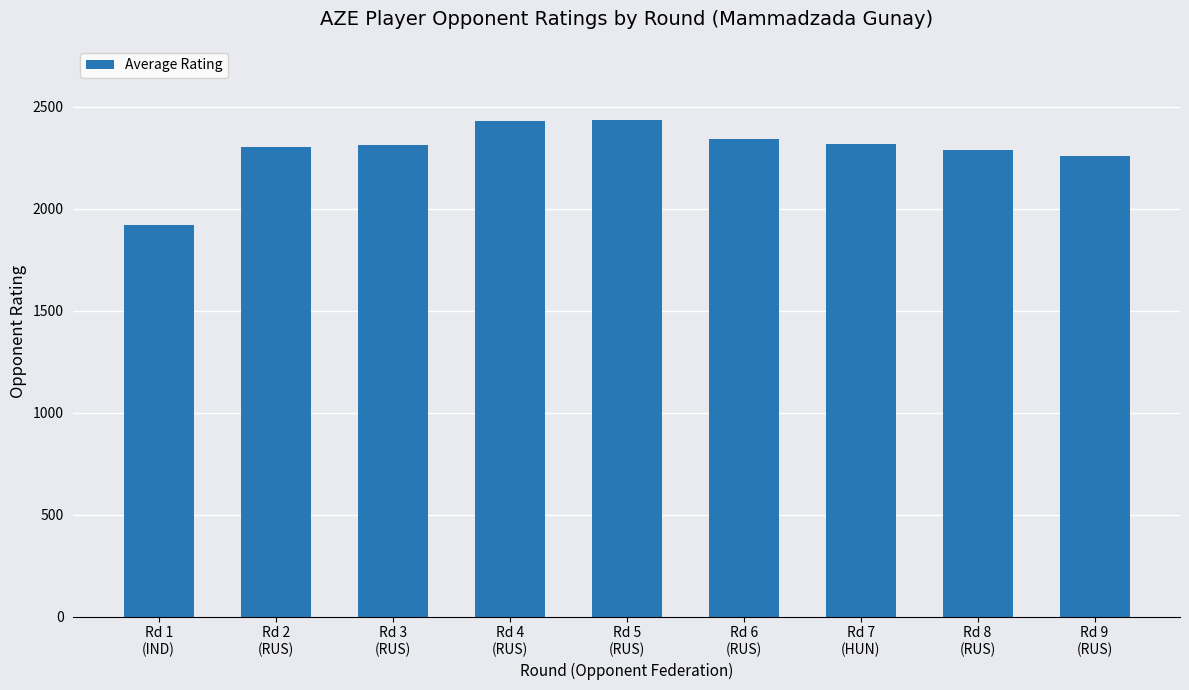

What is the difference between the maximum and second lowest values?

174